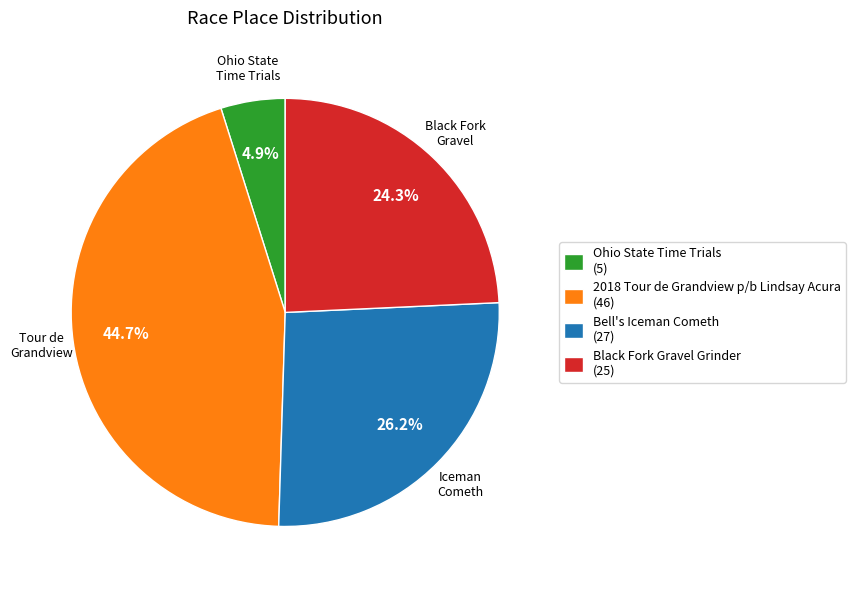

Is it true that Bell's Iceman Cometh is 39% of the pie?

False